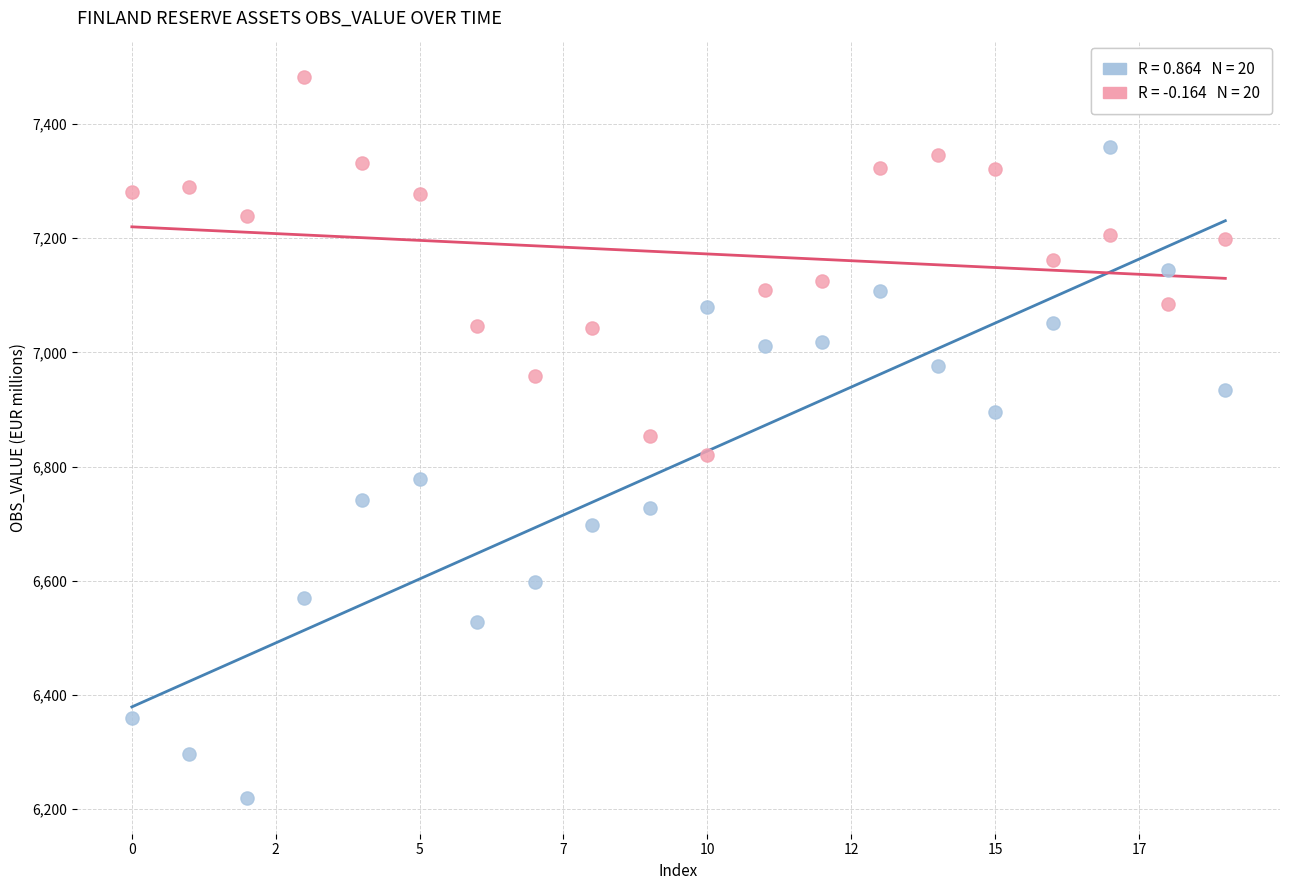

Across all data points, what is the range of Y values (max minus min)?

1263